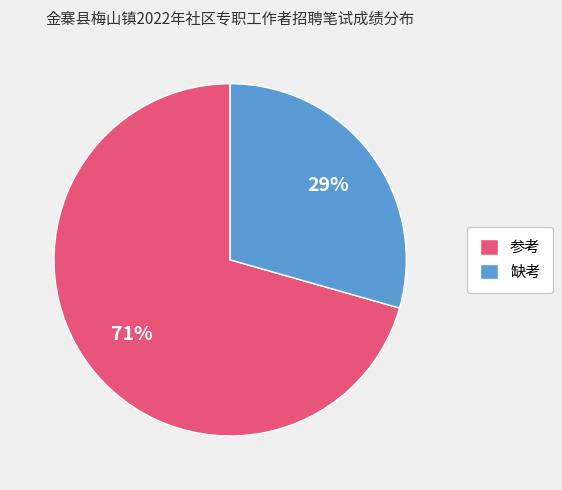

What is the smallest slice in the pie chart?

缺考